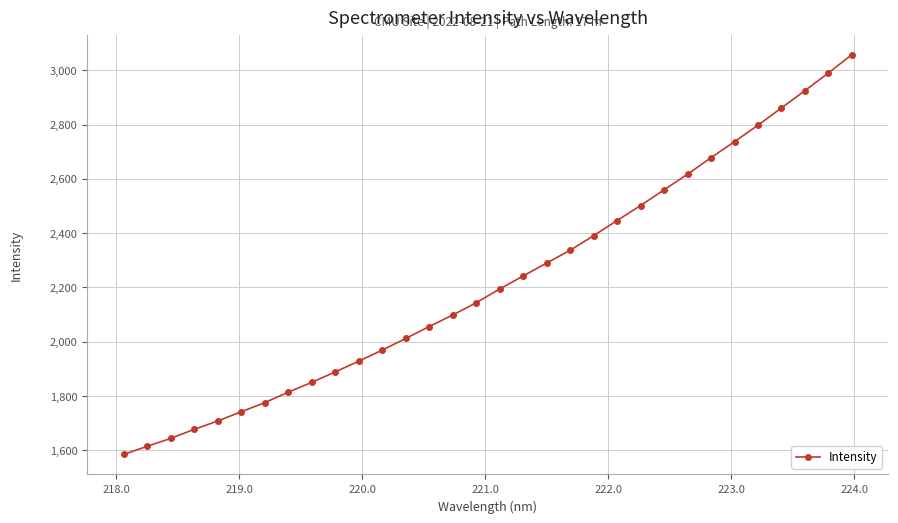

True or false: there are more than 0 points higher than both neighbors.

False